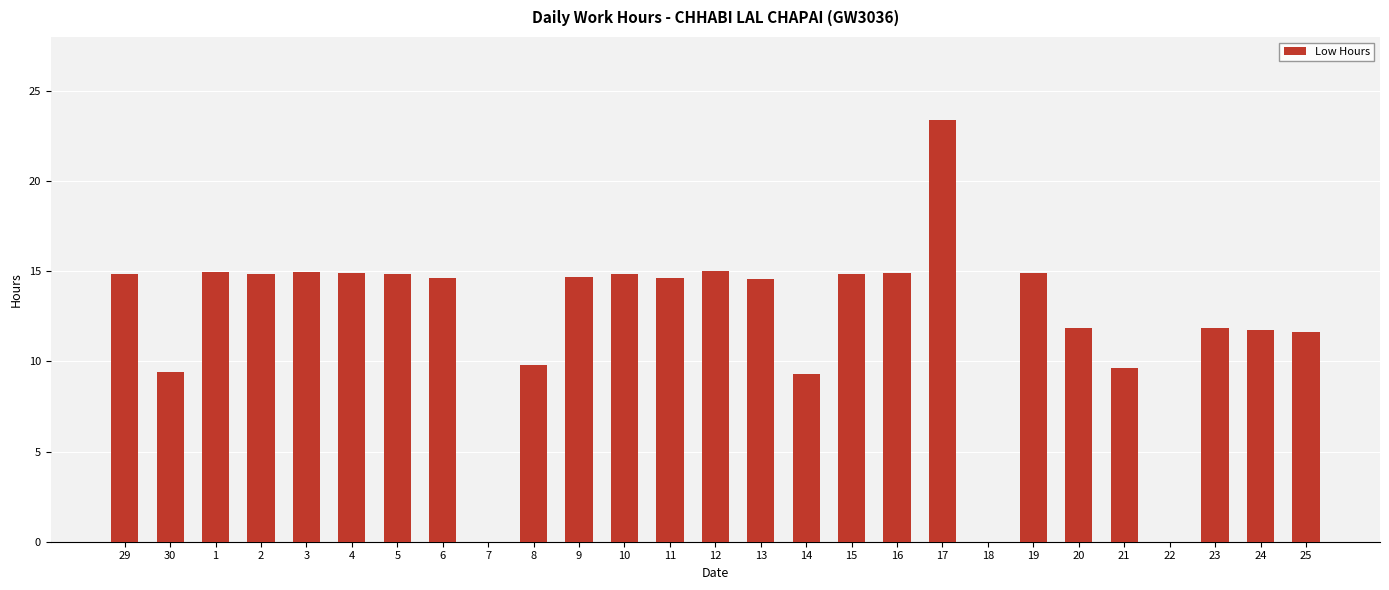

Where does the data first go above 14?

29